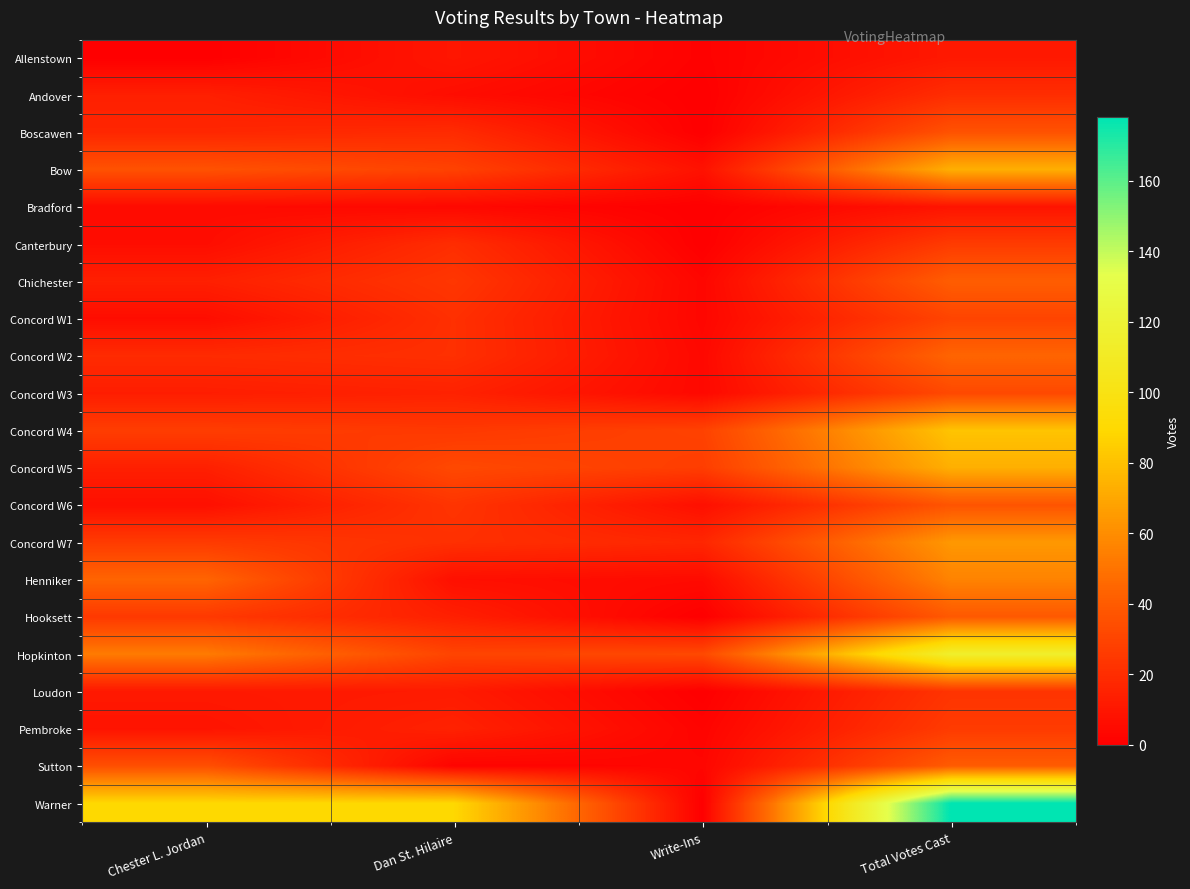

At which category is the sum across all series the highest?

Total Votes Cast